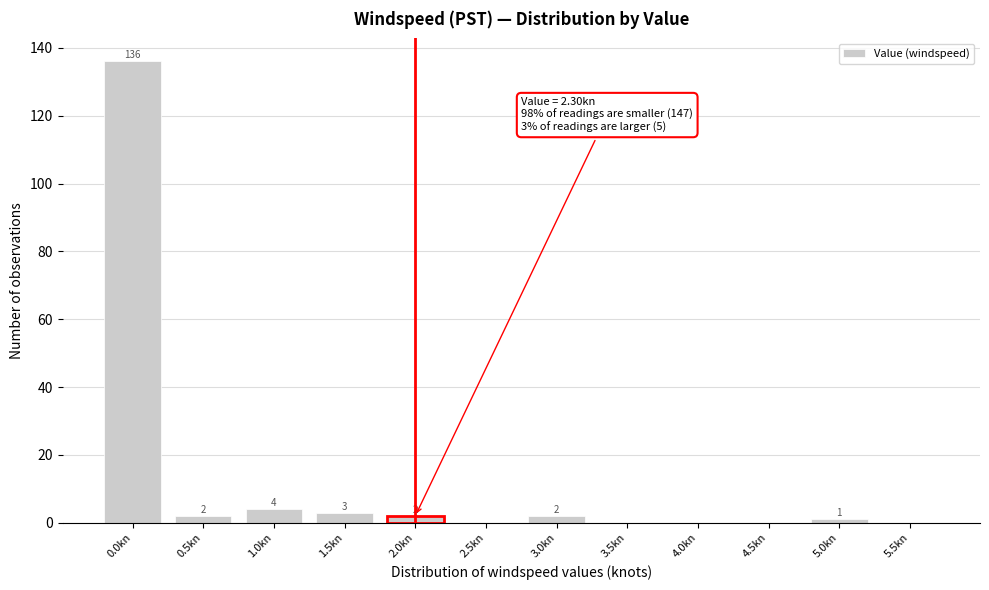

Reading right to left, what are all the values shown in this chart?

5.5kn=0	5.0kn=1	4.5kn=0	4.0kn=0	3.5kn=0	3.0kn=2	2.5kn=0	2.0kn=2	1.5kn=3	1.0kn=4	0.5kn=2	0.0kn=136